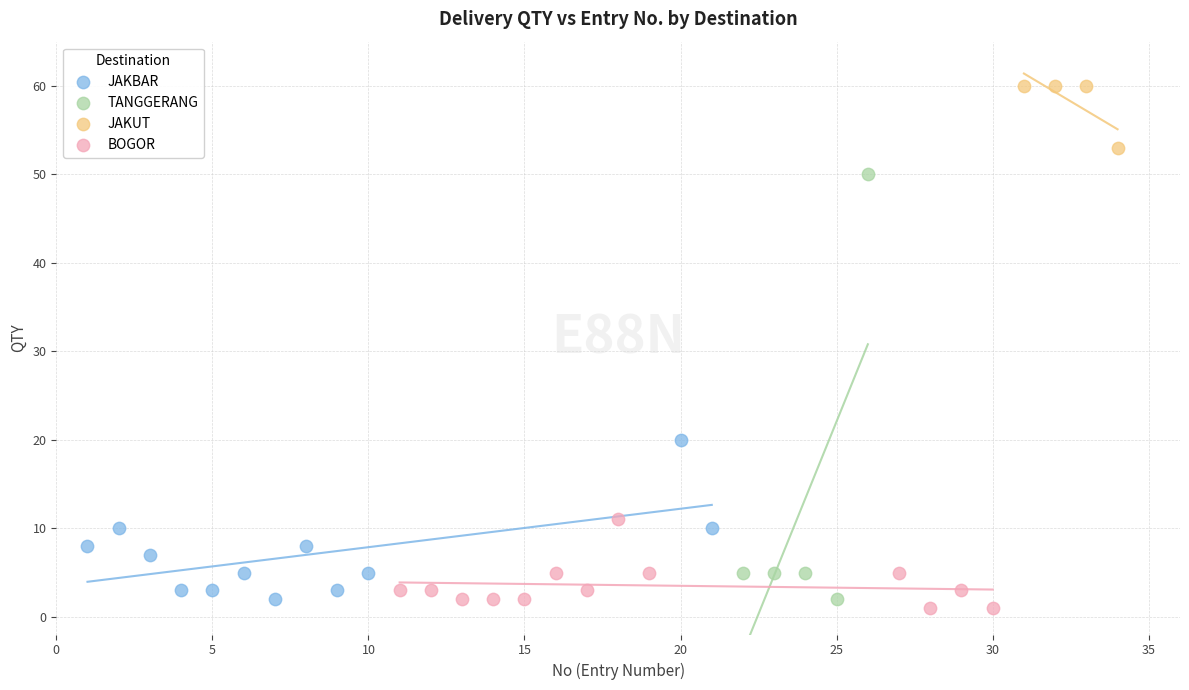

Which series reaches the maximum Y coordinate?

JAKUT